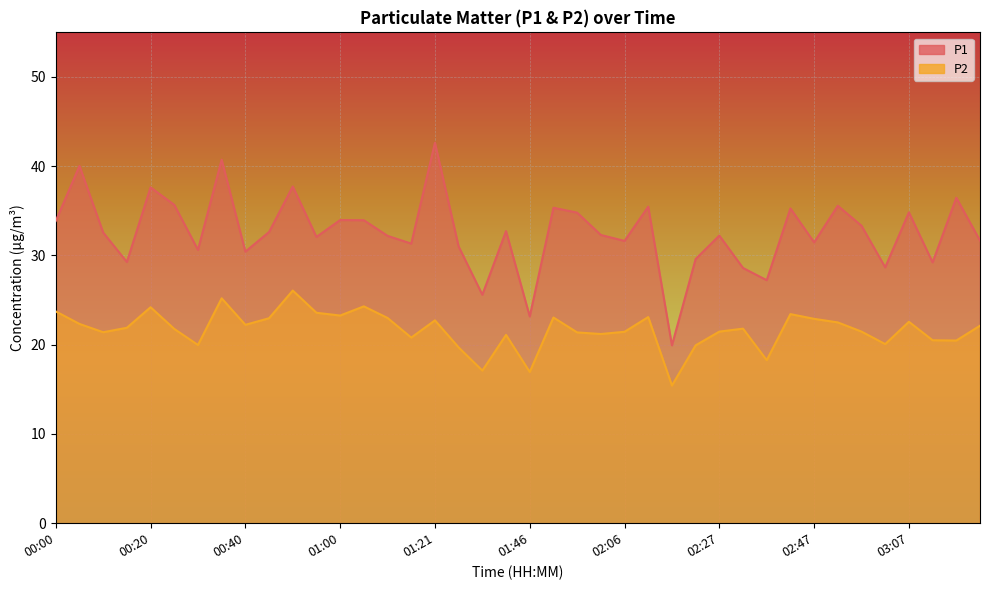

What is the label of the 37th point from the right?

00:15